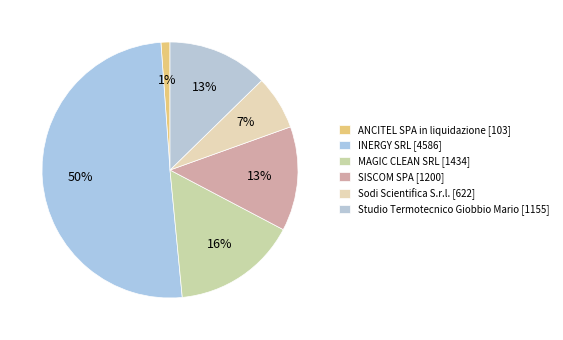

To the nearest percent, what percentage of the pie is SISCOM SPA?

13%